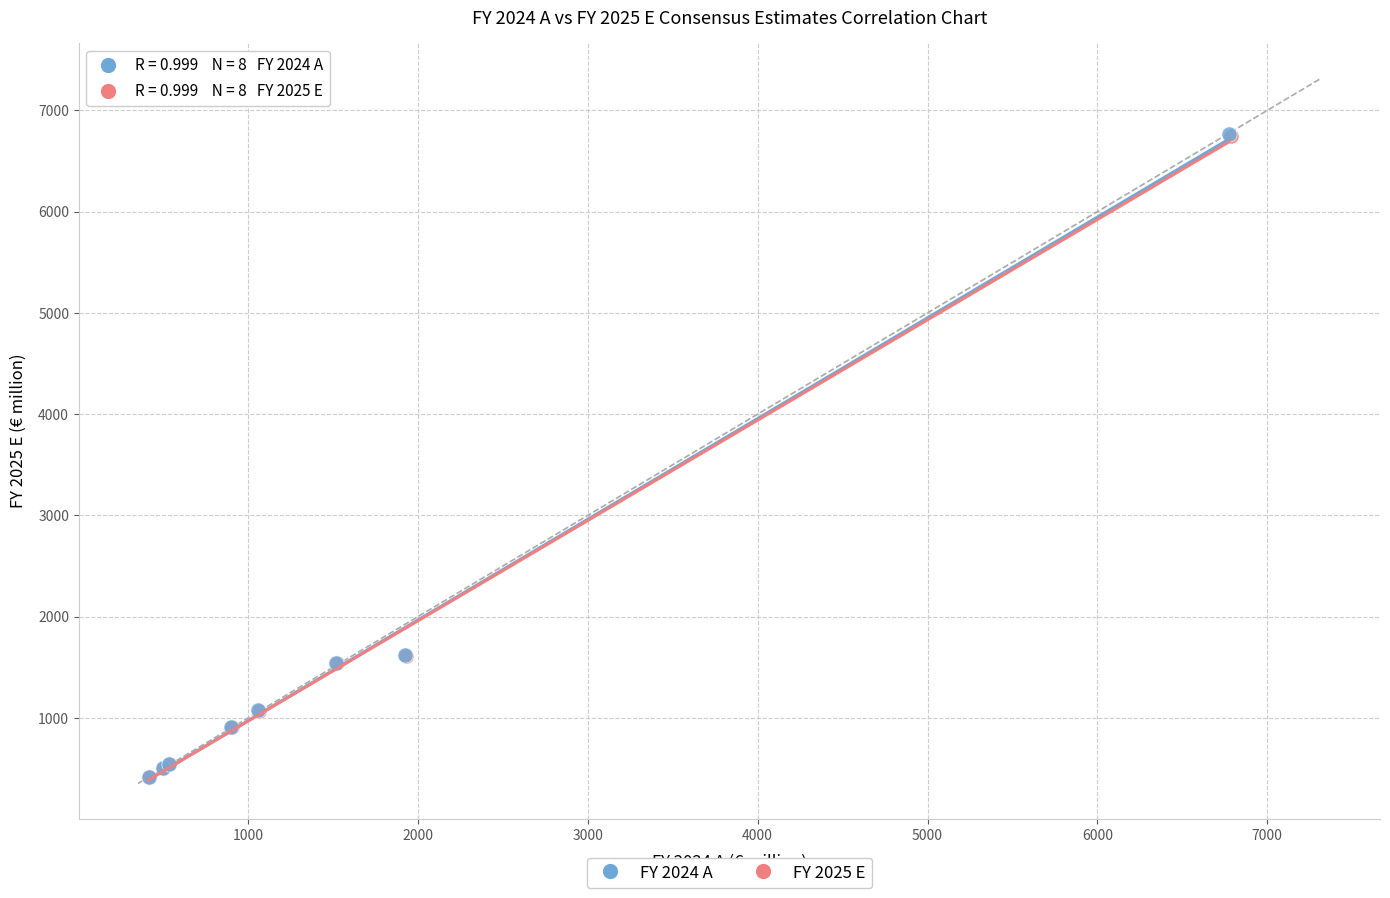

Which series has the widest spread of Y values?

FY 2024 A